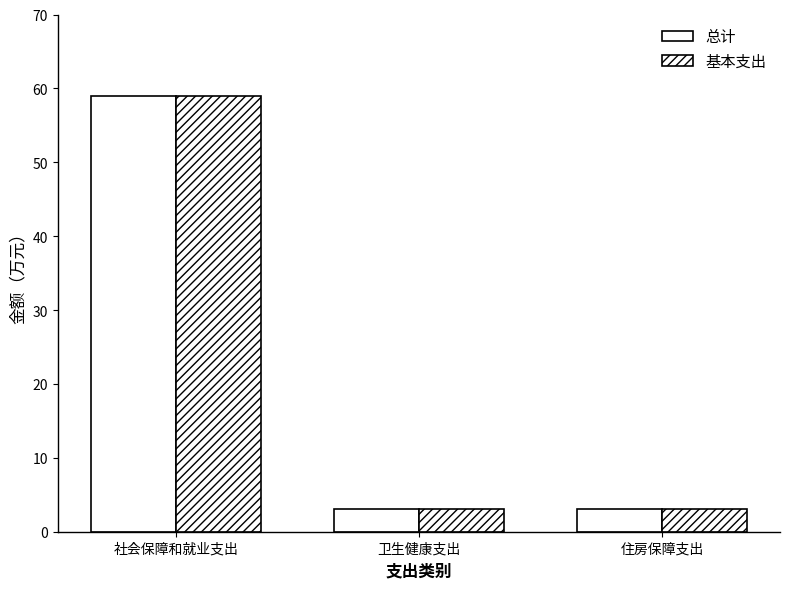

How many data points does each series have?

3